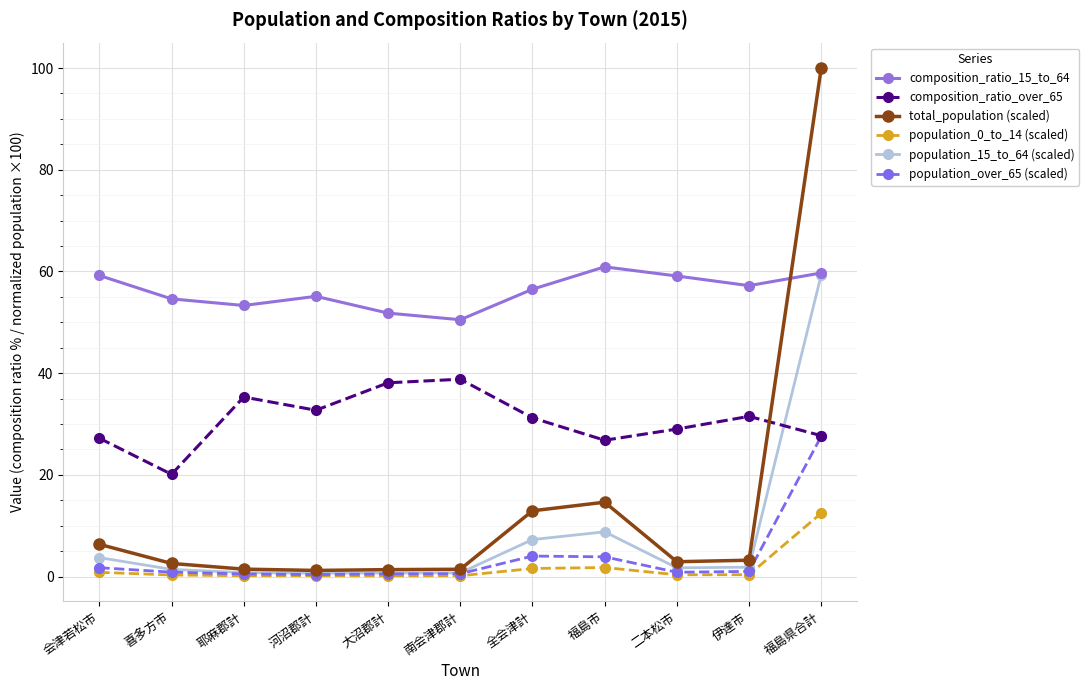

What is the label of the 3rd point from the left?

耶麻郡計